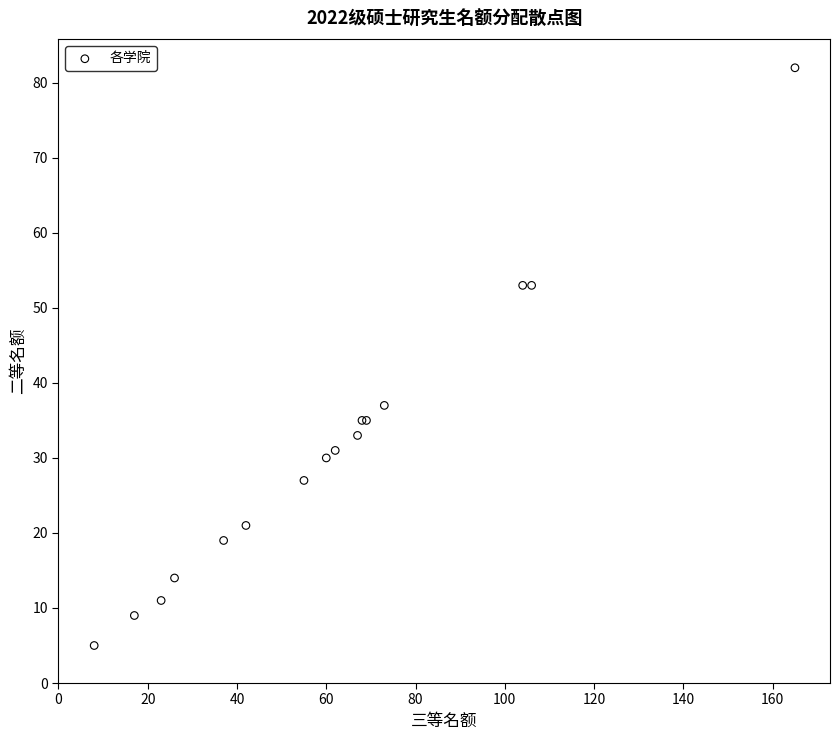

What Y value in the scatter plot is closest to 43?

37